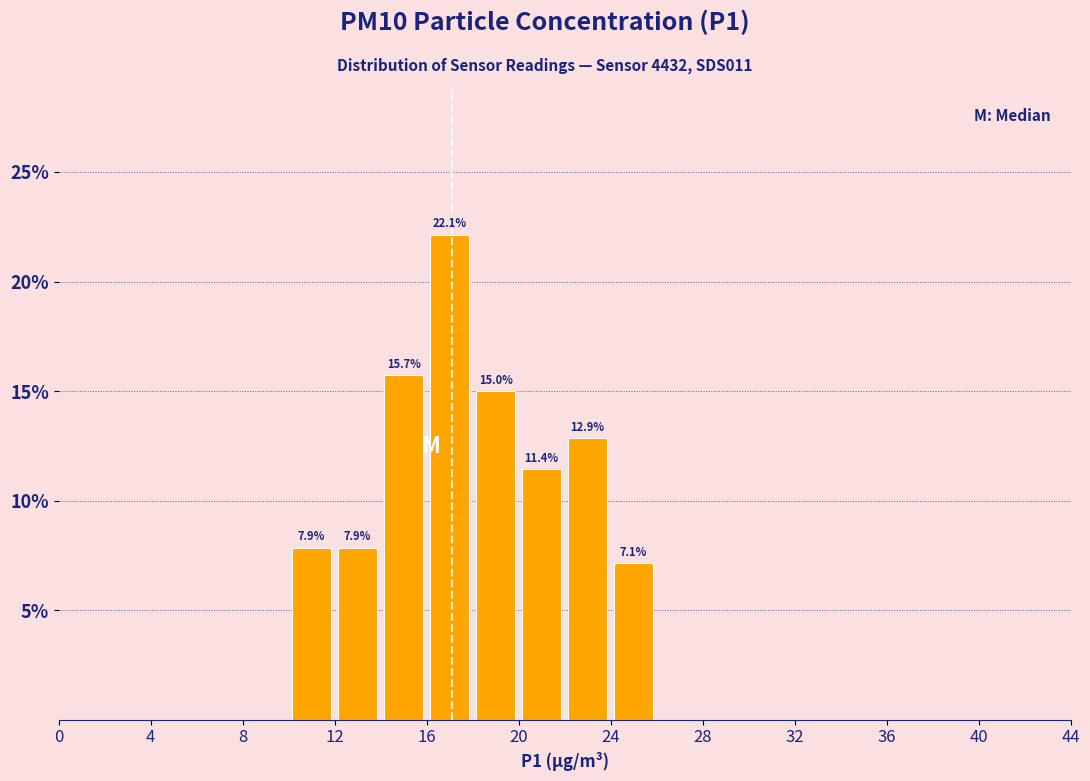

Over which range of the x-axis is the bar tallest?

16 to 18